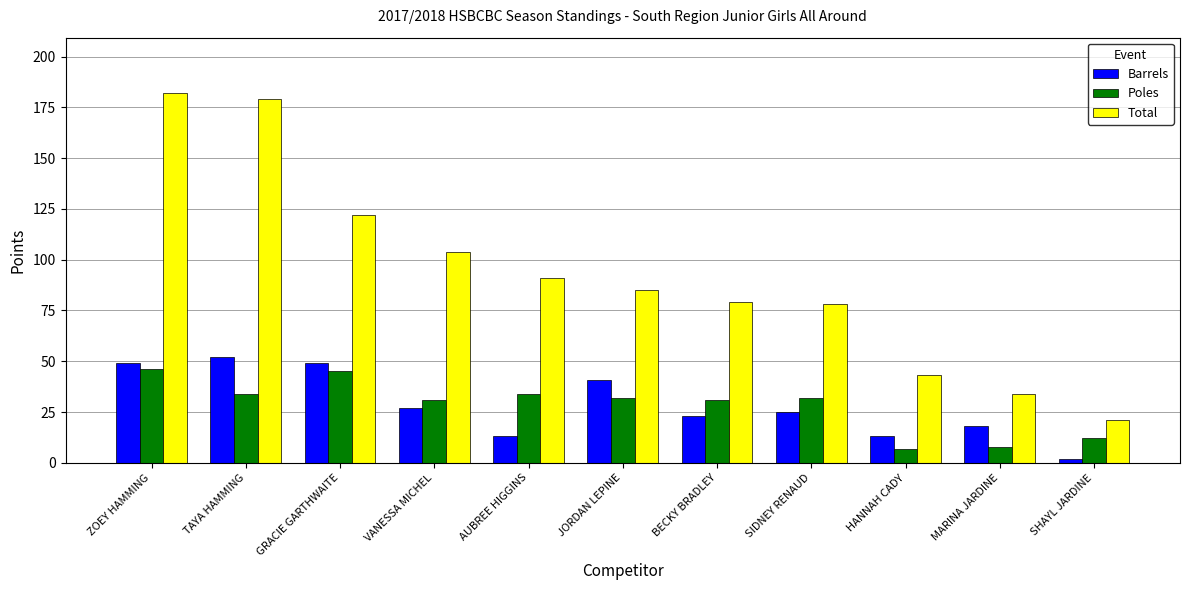

What is the difference between the highest and lowest values at ZOEY HAMMING?

136